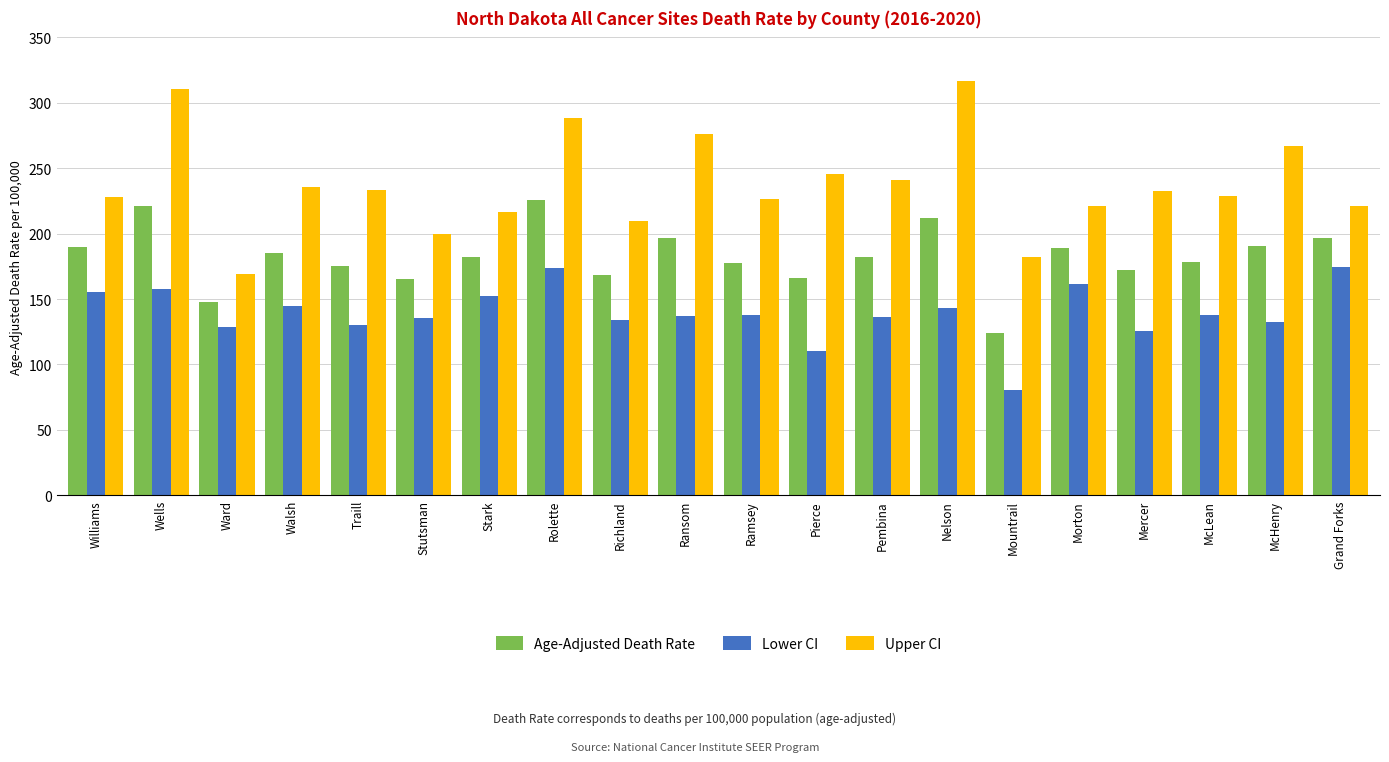

The value of Age-Adjusted Death Rate at Rolette is 338.4. True or false?

False